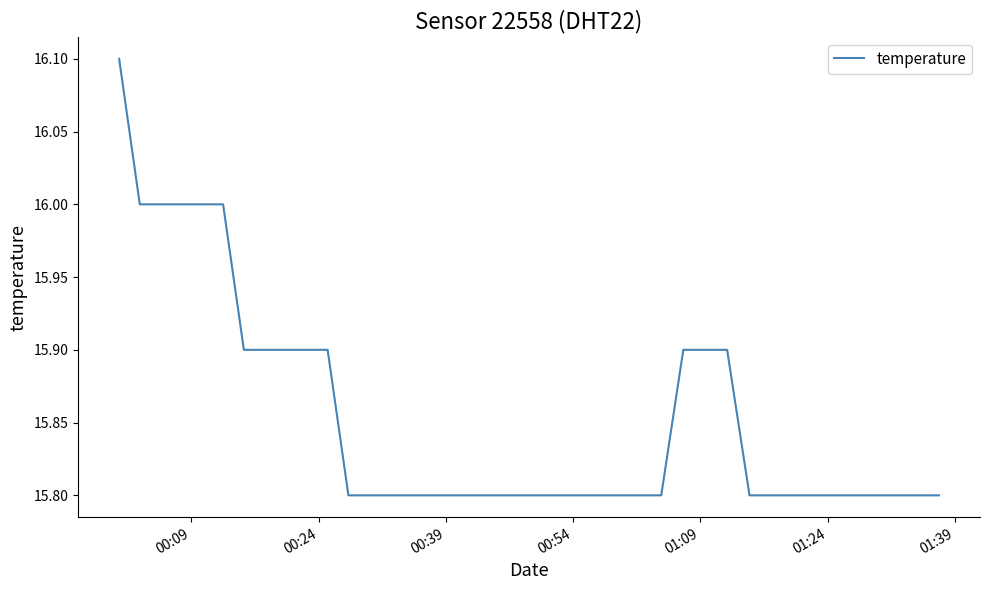

What is the maximum value shown in the chart?

16.1